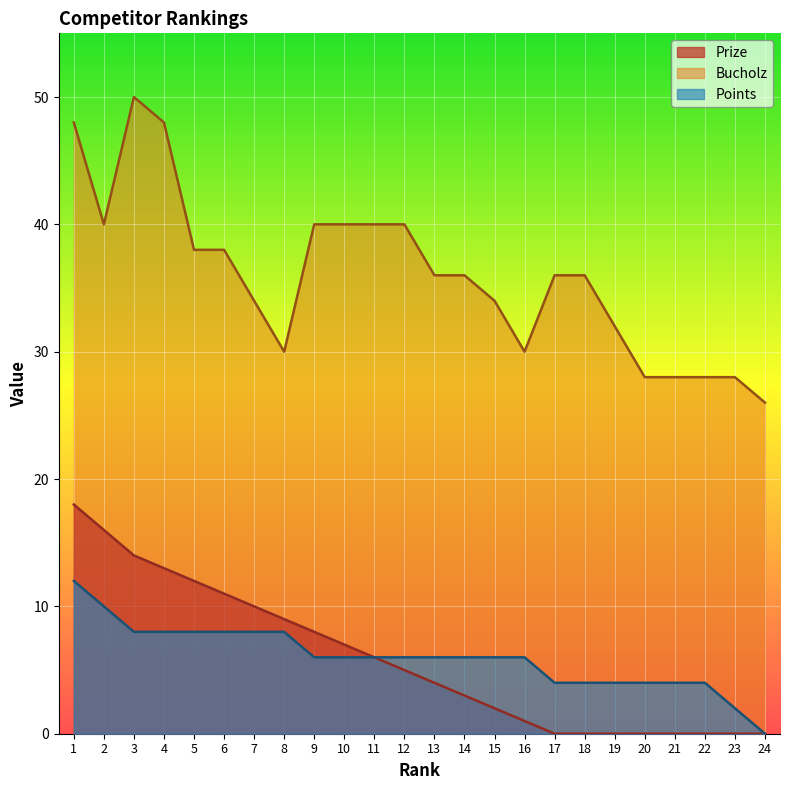

How many distinct data groups are displayed?

3